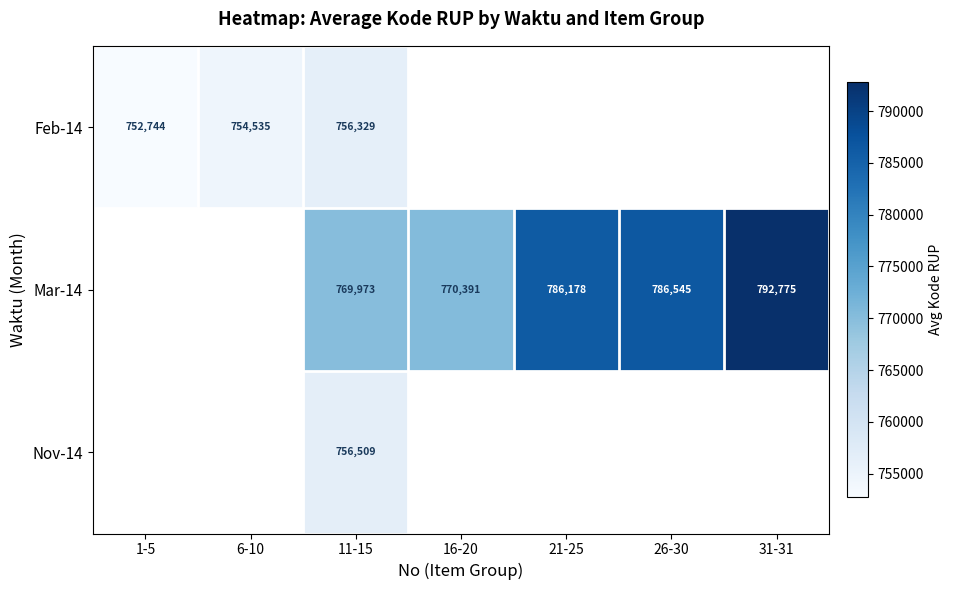

The Feb-14 series shows 231858.8 at 11-15. True or false?

False